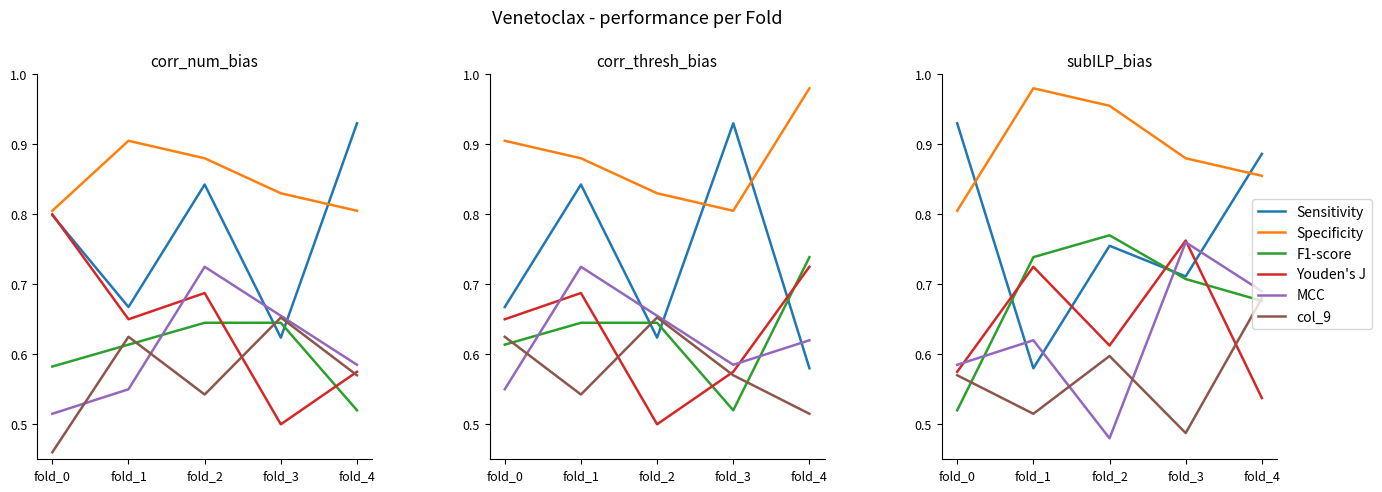

How many interior local valleys does the col_8 series have?

2